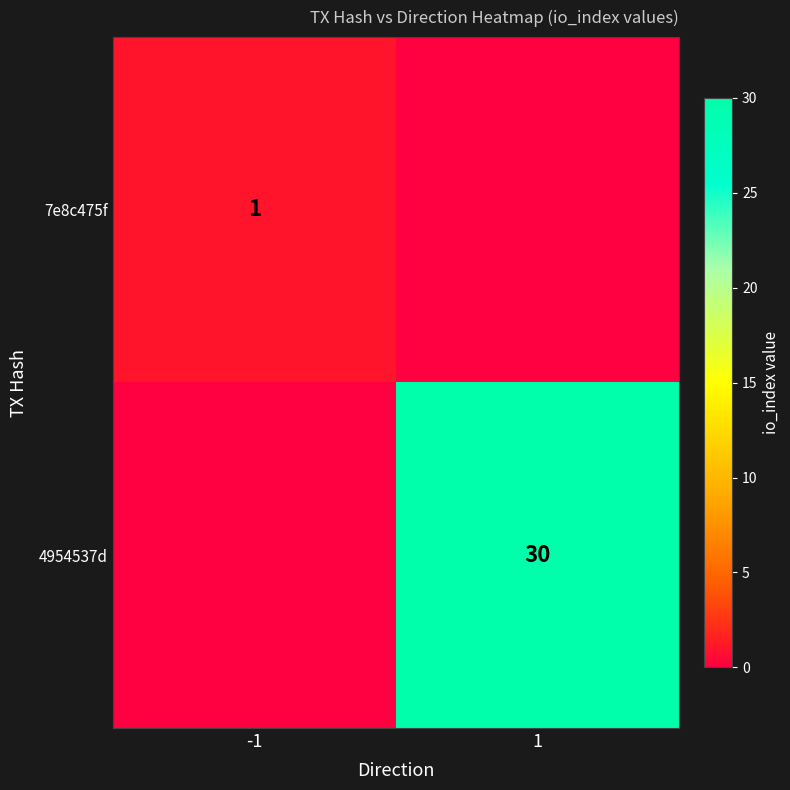

The 7e8c475f series shows 2 at -1. True or false?

False